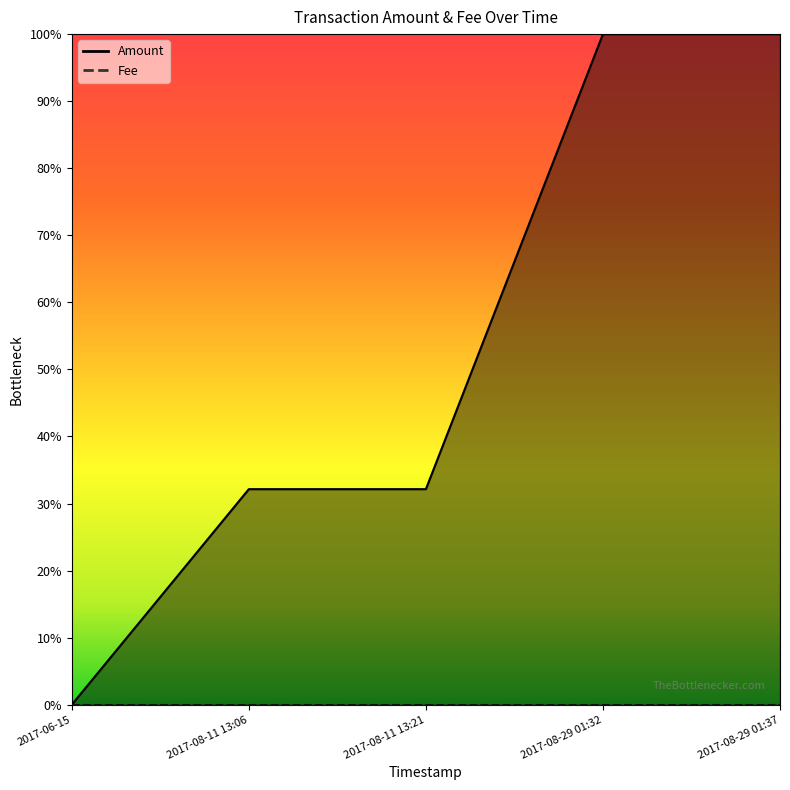

Reading left to right, what are all the values shown in this chart?

0.0	0.3	0.3	1.0	1.0